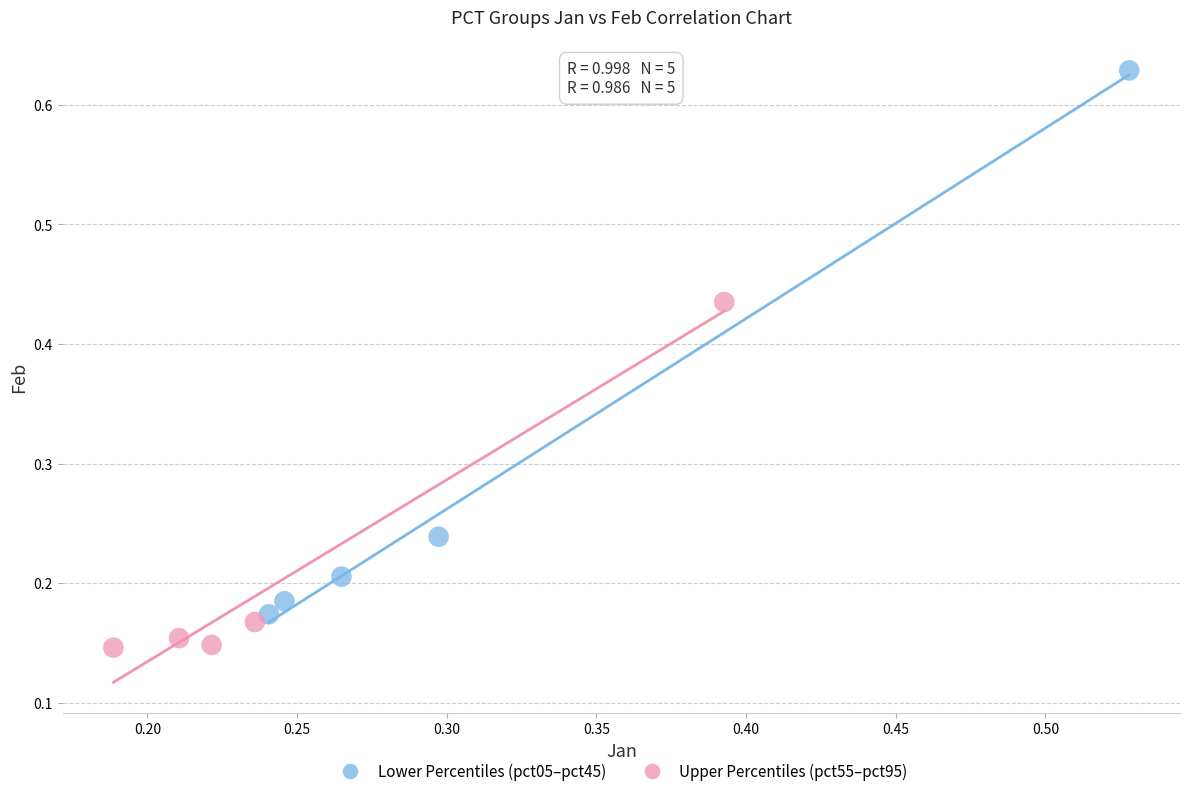

Which series reaches the maximum Y coordinate?

Lower Percentiles (pct05–pct45)